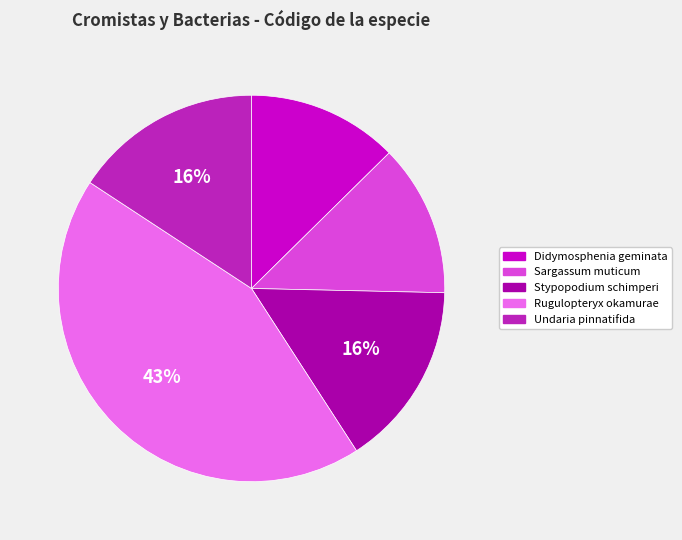

To the nearest percent, what is the difference between the Stypopodium schimperi and Didymosphenia geminata slice percentages?

3%